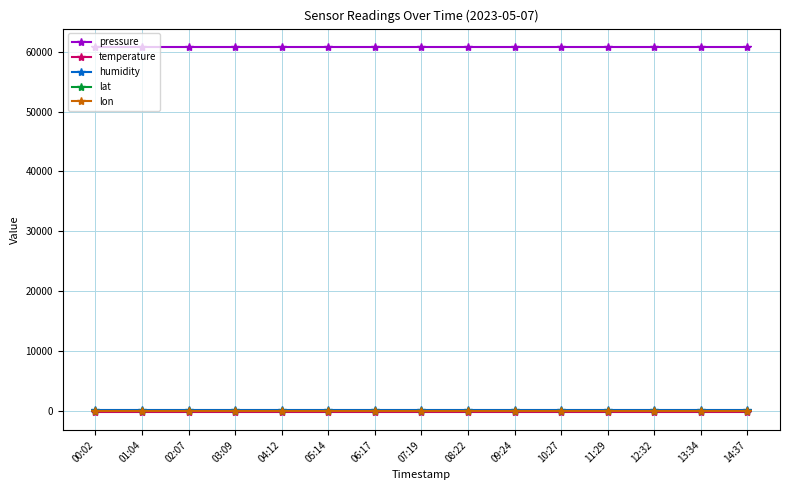

Reading left to right, list all the values displayed in this chart.

pressure: 60796.9	60796.9	60796.9	60796.9	60796.9	60796.9	60796.9	60796.9	60796.9	60796.9	60796.9	60796.9	60796.9	60796.9	60796.9
temperature: -146.2	-146.2	-146.2	-146.2	-146.2	-146.2	-146.2	-146.2	-146.2	-146.2	-146.2	-146.2	-146.2	-146.2	-146.2
humidity: 100.0	100.0	100.0	100.0	100.0	100.0	100.0	100.0	100.0	100.0	100.0	100.0	100.0	100.0	100.0
lat: 47.3	47.3	47.3	47.3	47.3	47.3	47.3	47.3	47.3	47.3	47.3	47.3	47.3	47.3	47.3
lon: 11.4	11.4	11.4	11.4	11.4	11.4	11.4	11.4	11.4	11.4	11.4	11.4	11.4	11.4	11.4